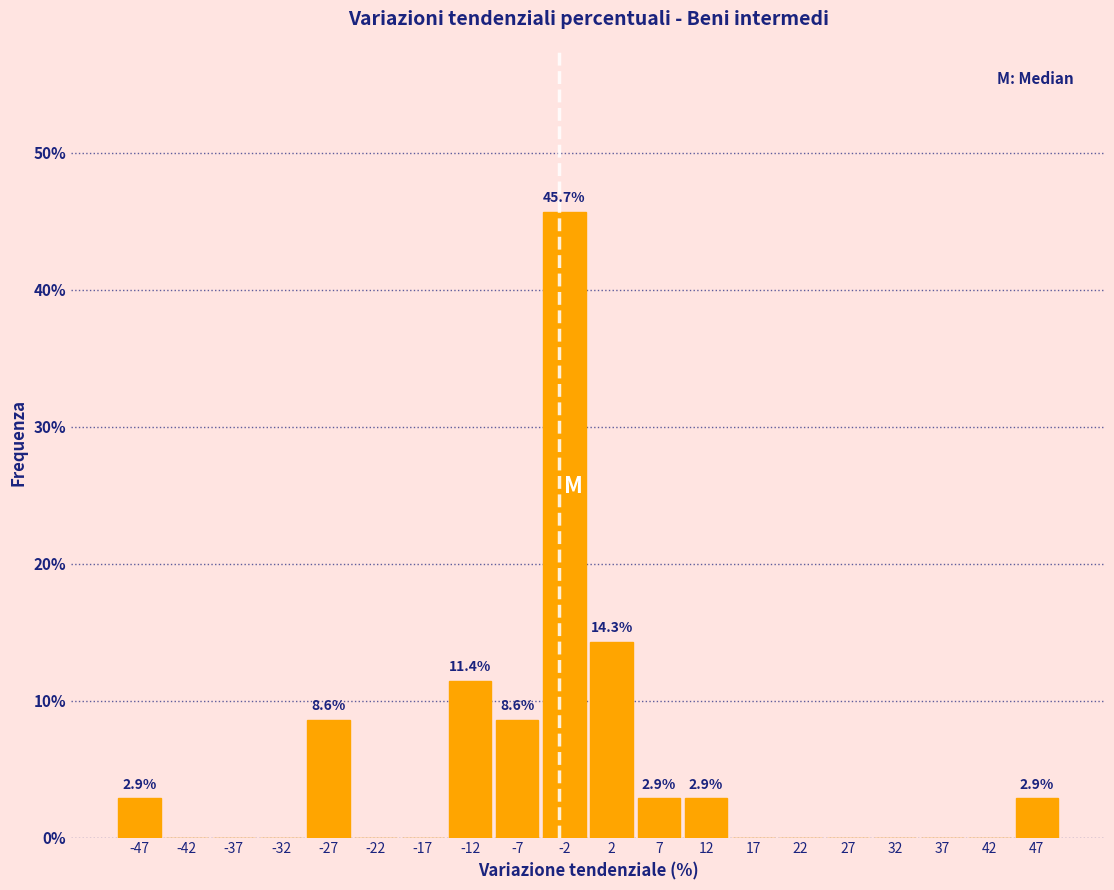

Over which range of the x-axis is the bar tallest?

-5 to 0